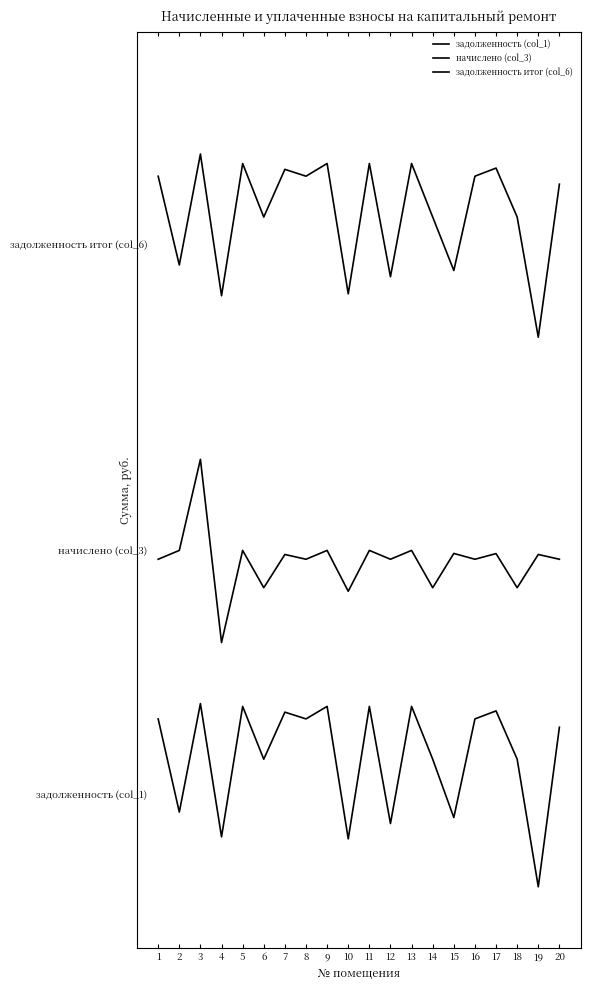

Between 9 and 11, which is larger?

9